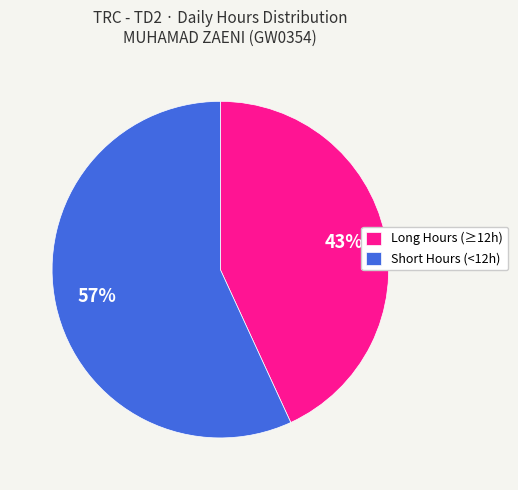

To the nearest percent, what is the average slice percentage?

50%